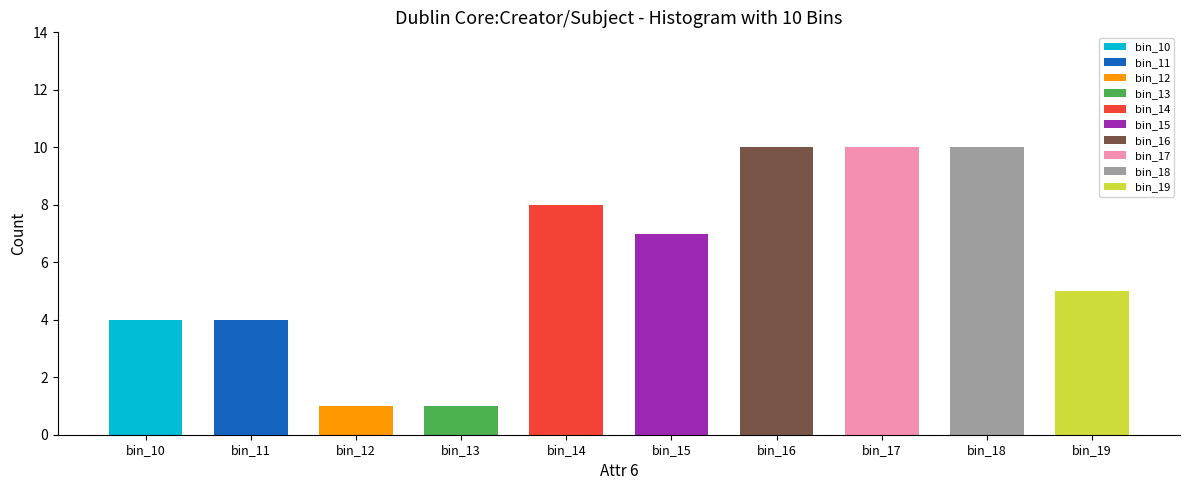

True or false: Eldora Herald-Ledger has a value of 0 at Collection.

False